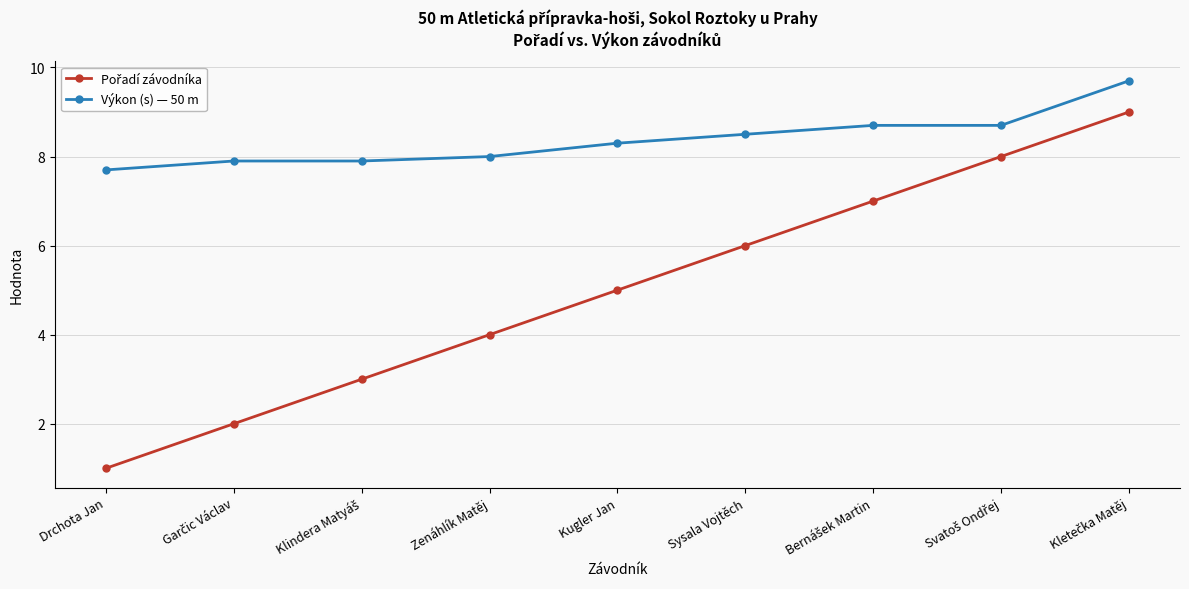

What is the minimum value shown in the chart?

1.0